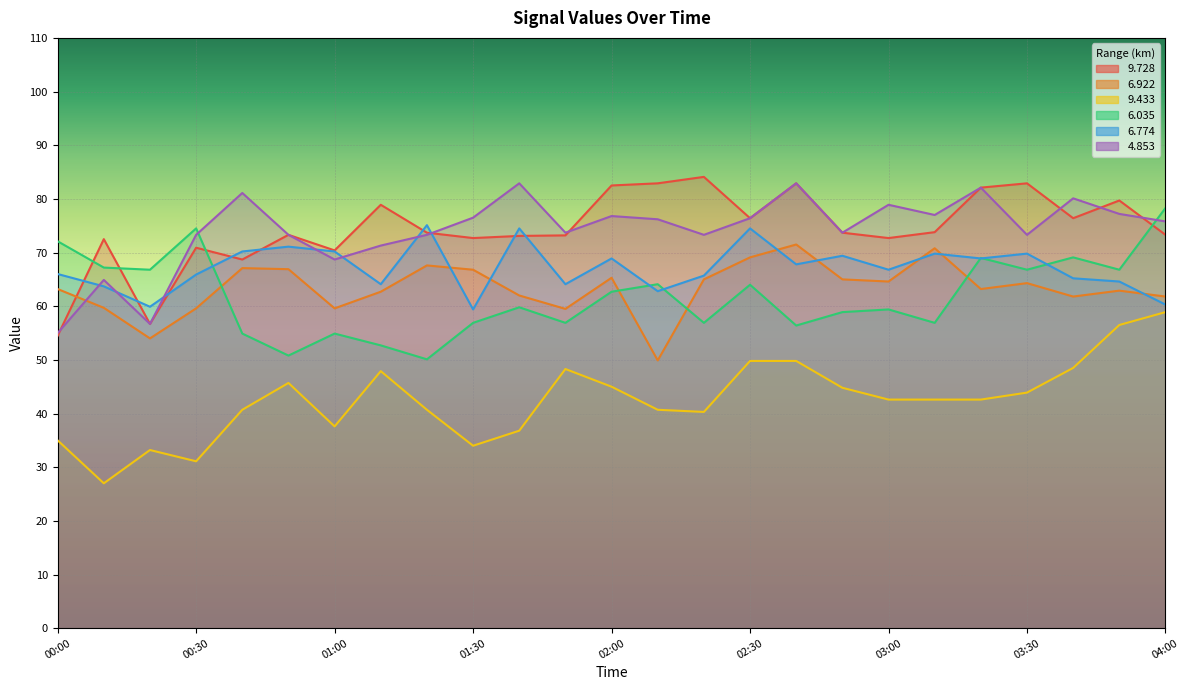

What is the label of the 6th point from the right?

03:10